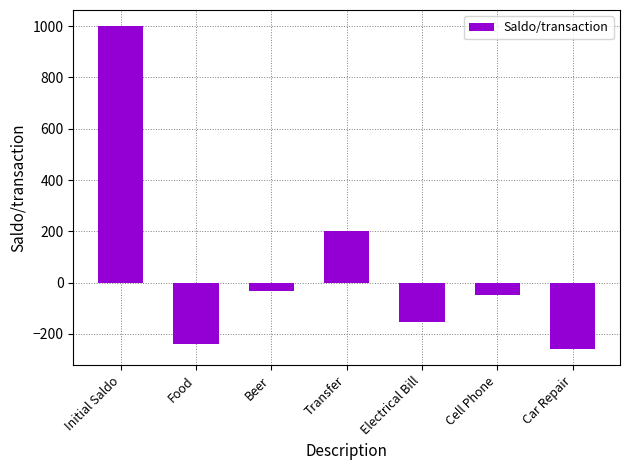

What position from the right is Electrical Bill?

3